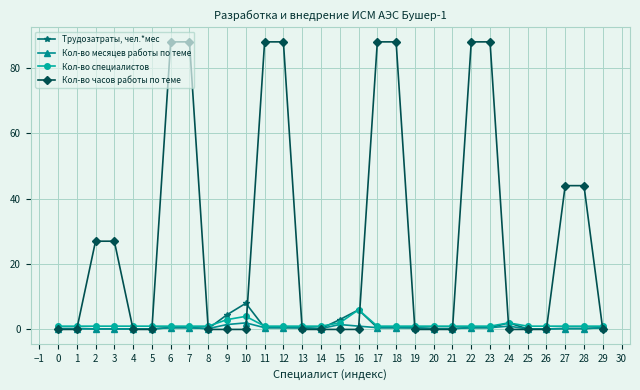

List the series in order of their peak value, lowest first.

Кол-во месяцев работы по теме, Кол-во специалистов, Трудозатраты, чел.*мес, Кол-во часов работы по теме